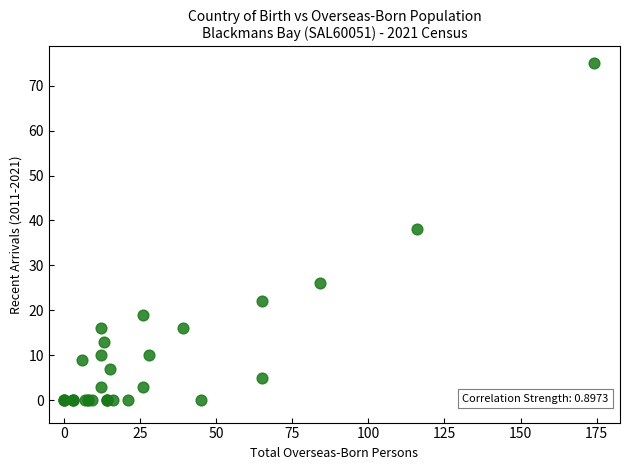

What Y value in the scatter plot is closest to 37?

38